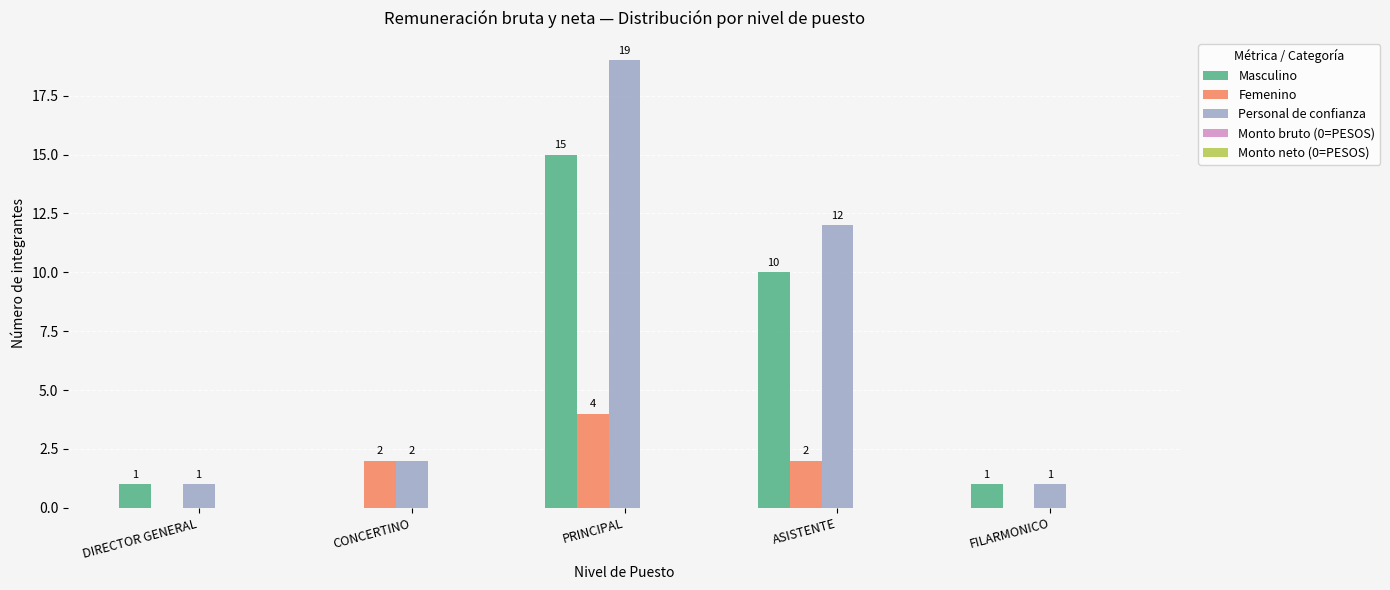

Is it true that Personal de confianza equals 28 at PRINCIPAL?

False